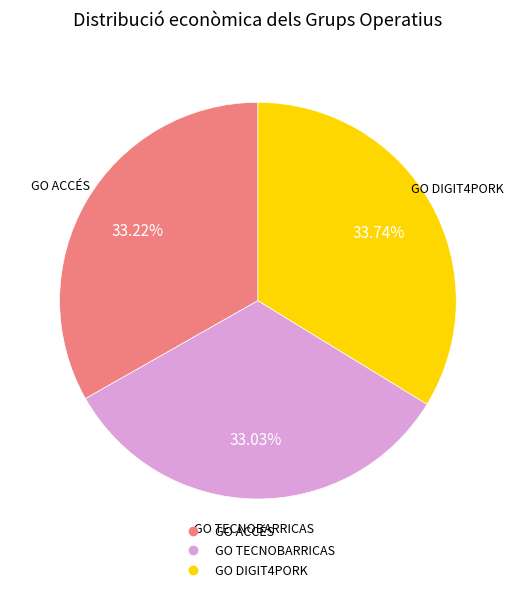

What is the total percentage of GO TECNOBARRICAS and GO DIGIT4PORK?

66.8%